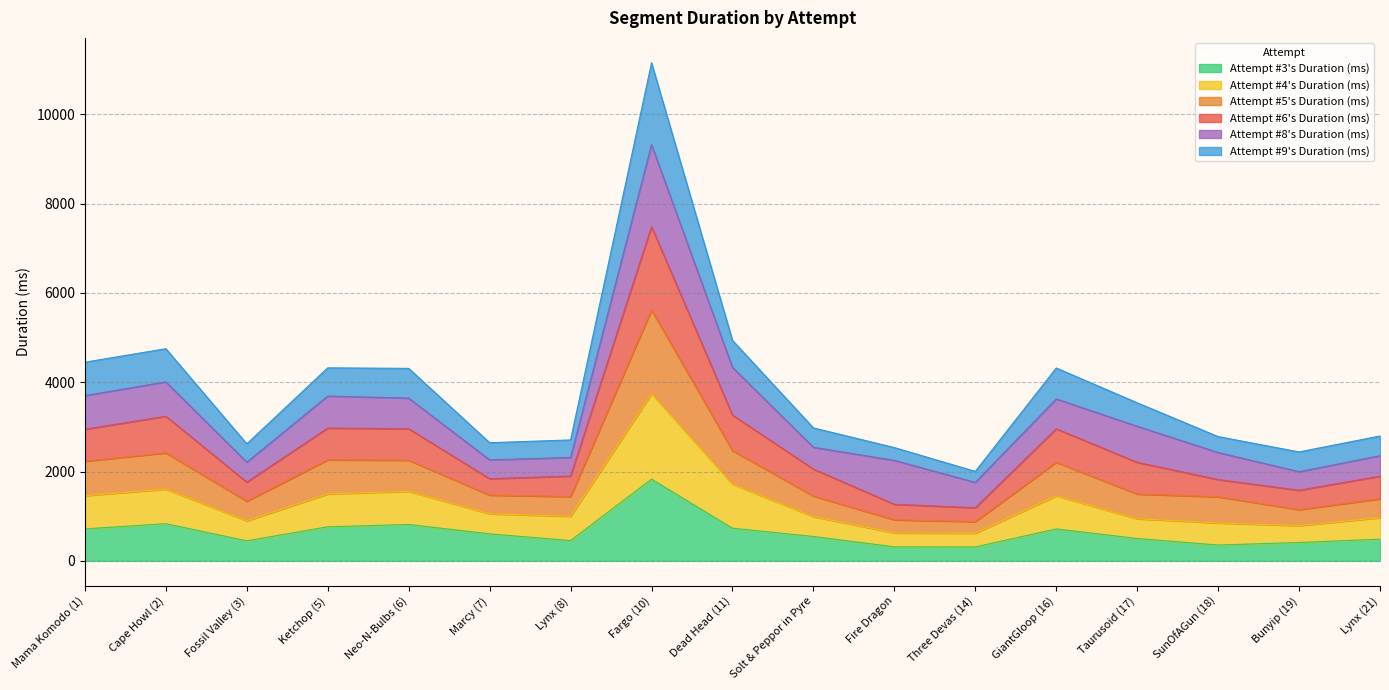

The value of Attempt #3's Duration (ms) at Fossil Valley (3) is 449.2. True or false?

True